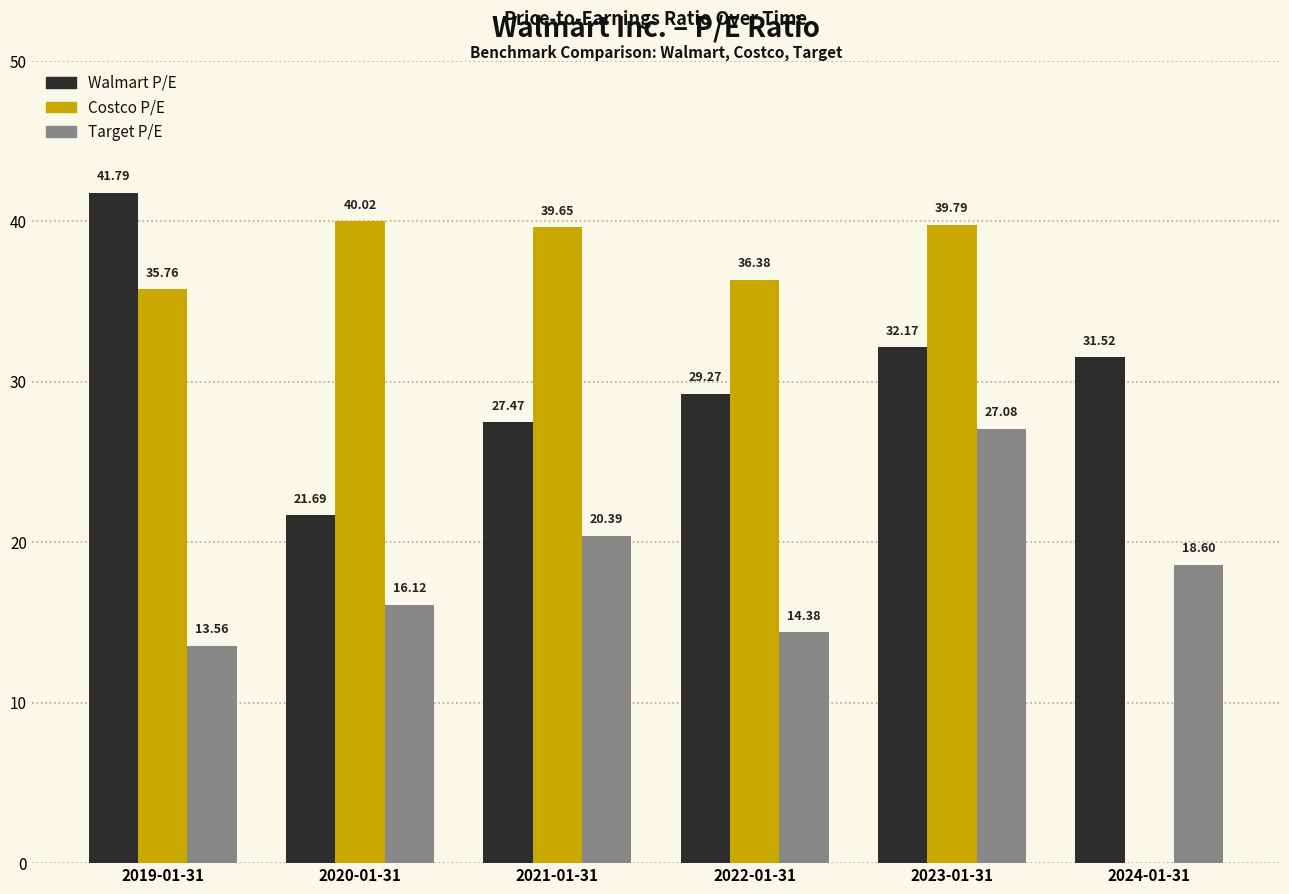

Is it true that Target P/E equals 23.9 at 2022-01-31?

False